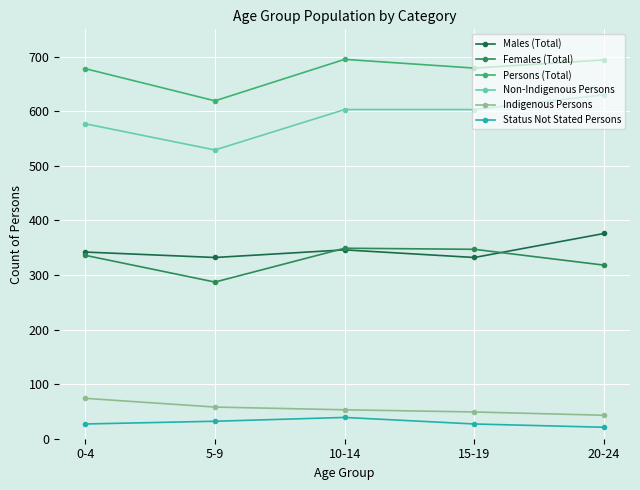

True or false: Non-Indigenous Persons and Females (Total) intersect in this chart.

False